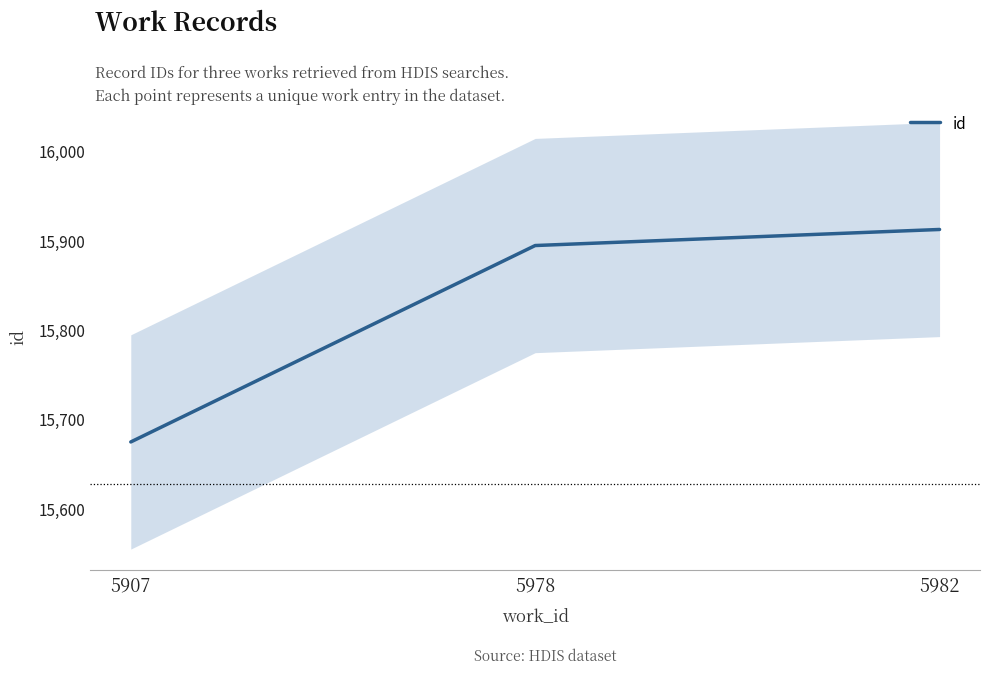

What is the value of the 2nd point from the left?

15894